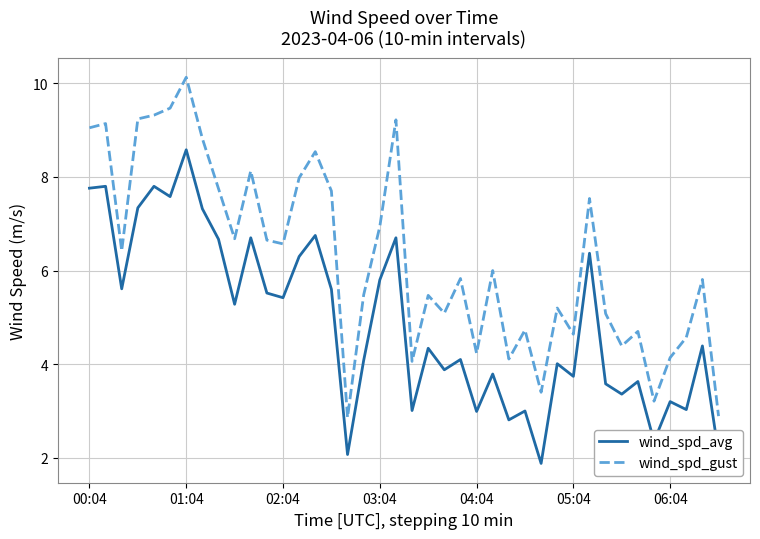

List the series in order of their overall mean, lowest first.

wind_spd_avg, wind_spd_gust